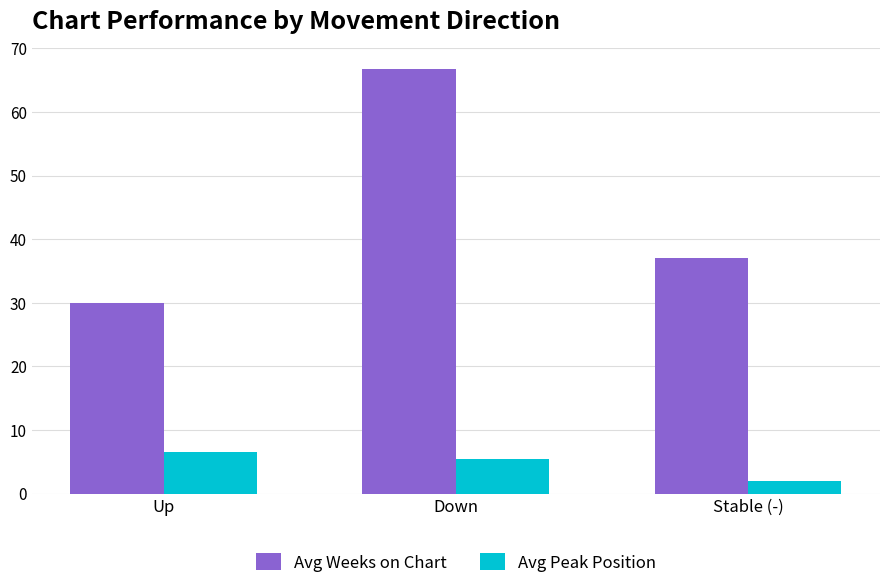

What value does the Avg Weeks on Chart series have at Up?

29.9